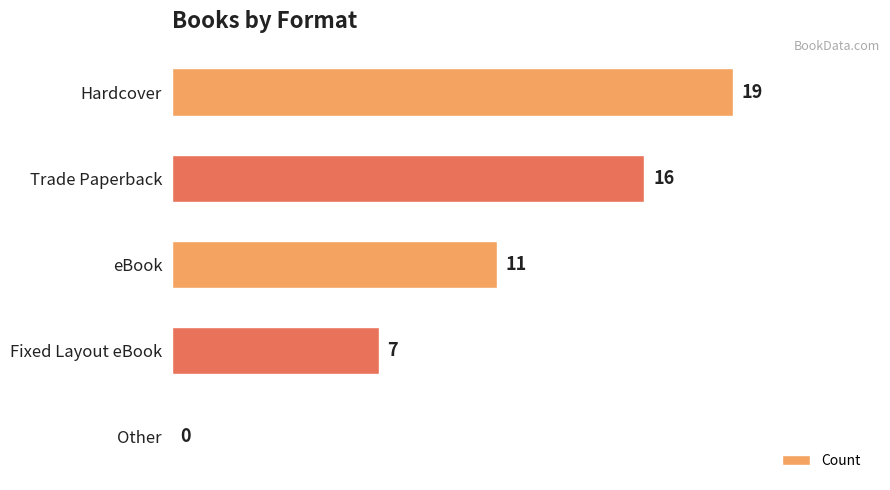

Is it true that the value at Other is 0?

True